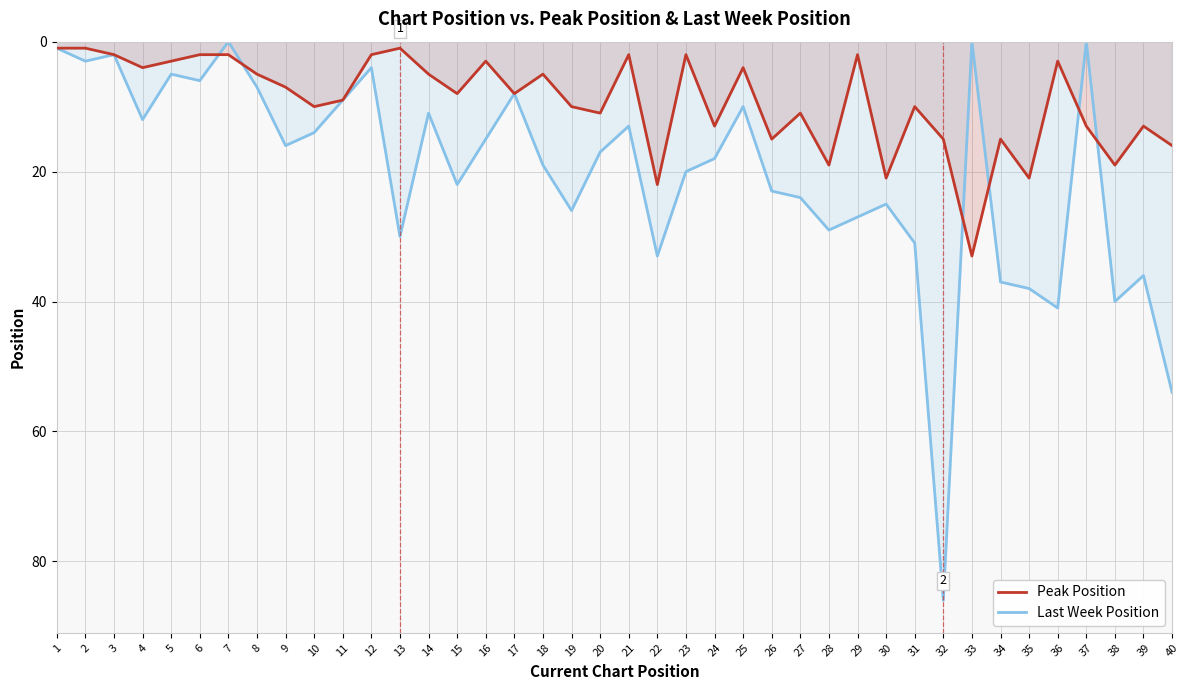

The value of Peak Position at 26 is 7. True or false?

False